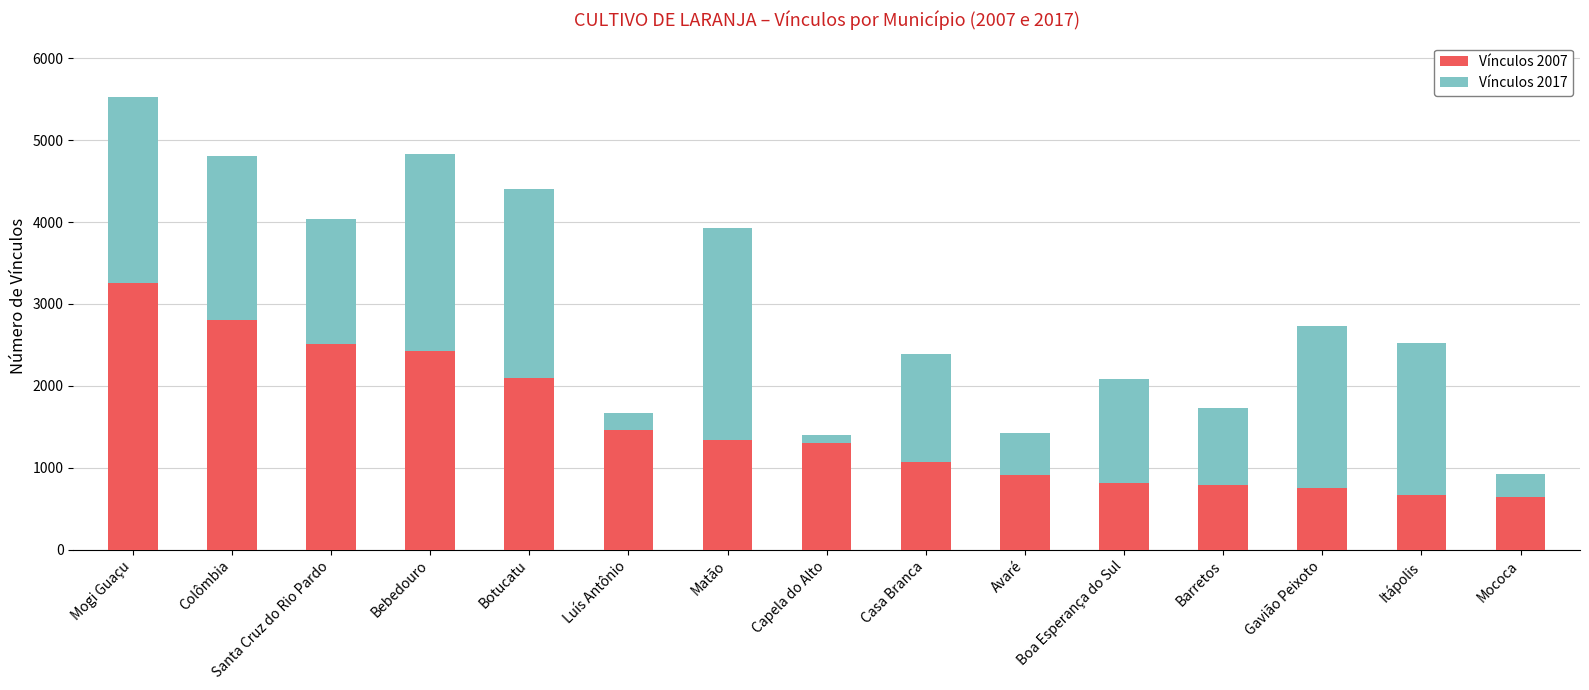

At which category is the sum across all series the highest?

Mogi Guaçu